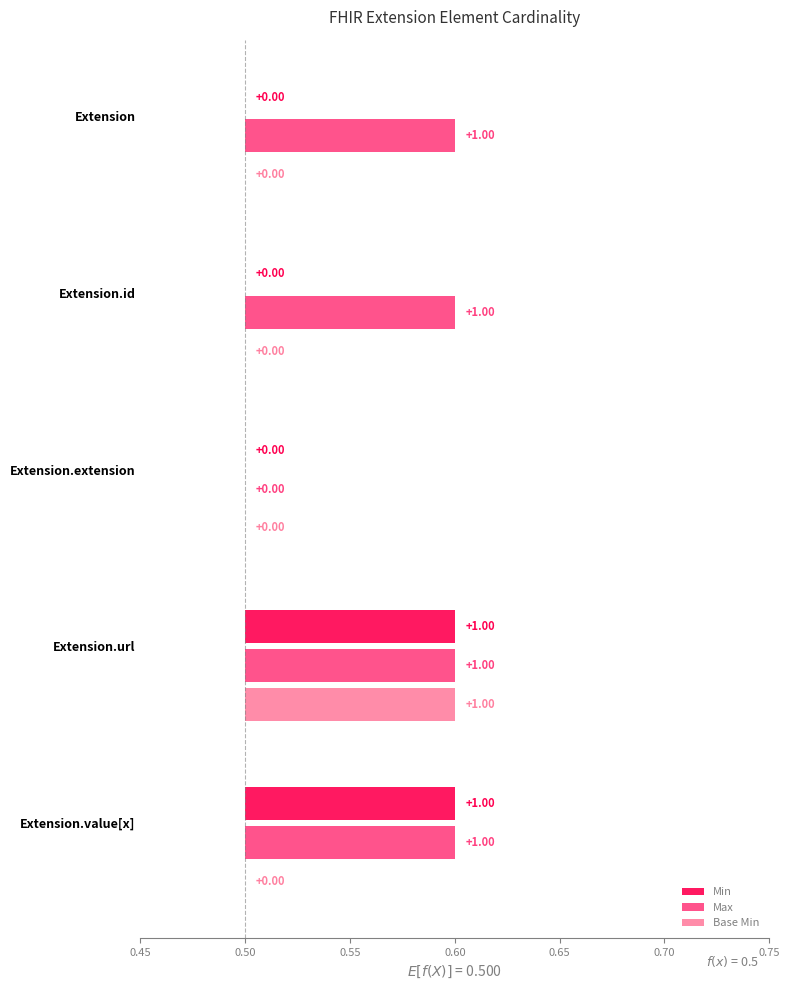

The Min series shows 0.0 at Extension.id. True or false?

True